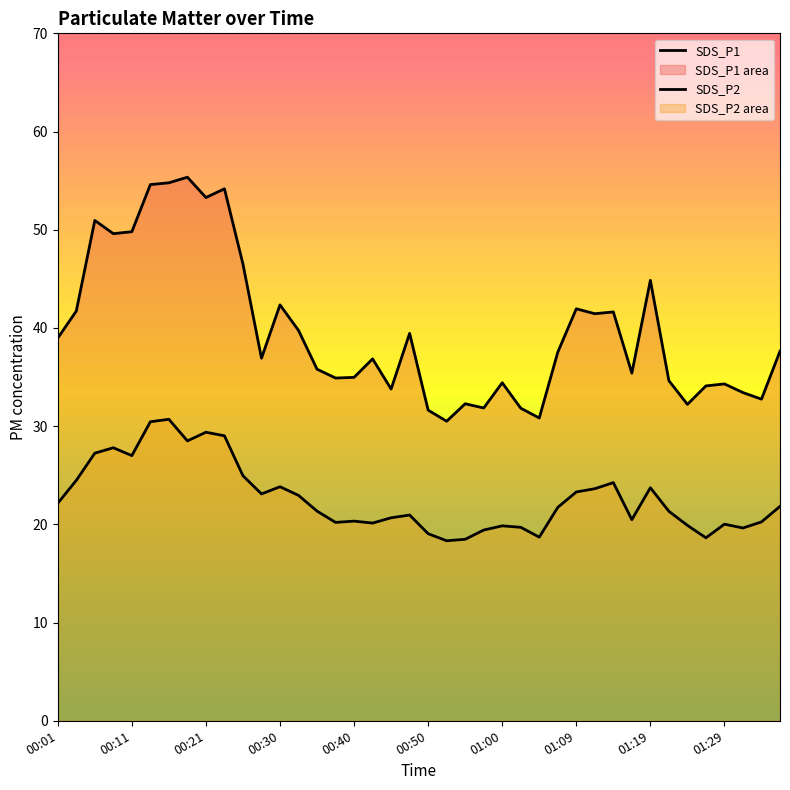

What is the greatest value displayed?

55.4